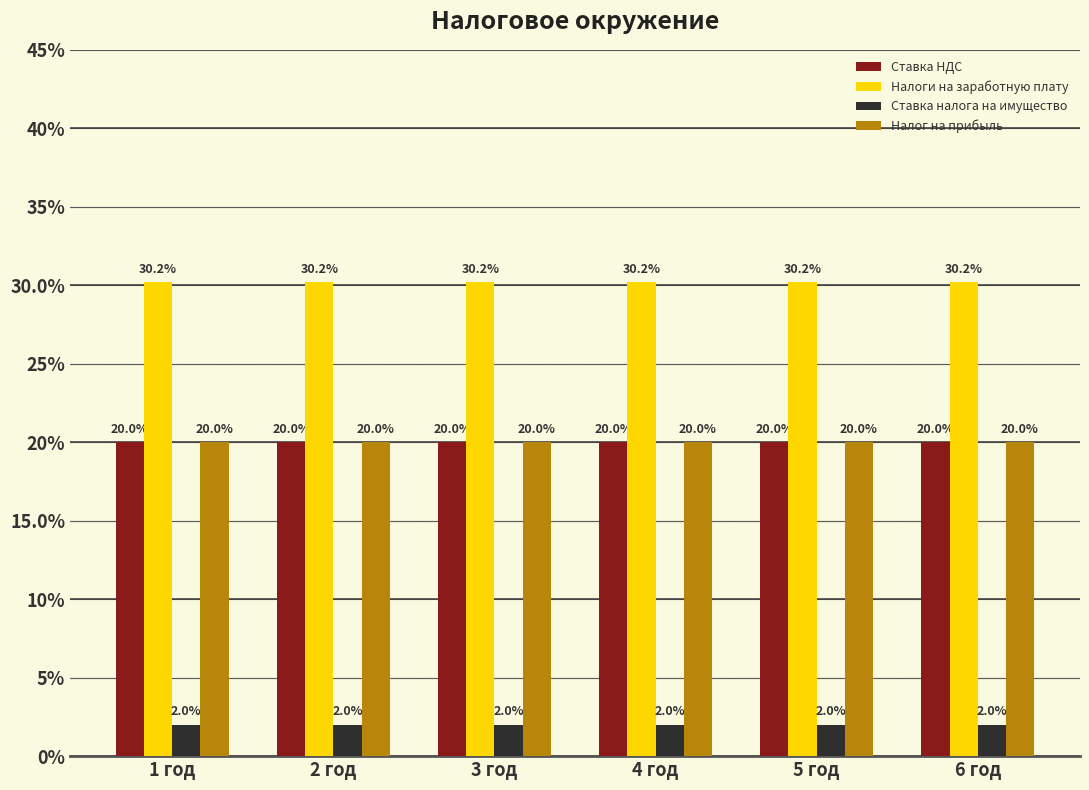

List the labels in order of Ставка НДС value, largest first.

1 год, 2 год, 3 год, 4 год, 5 год, 6 год